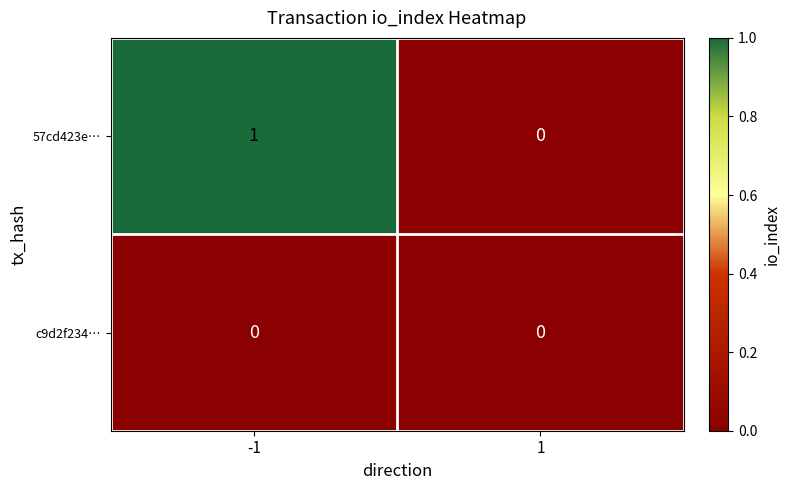

Which series has the largest range (max minus min)?

57cd423e…